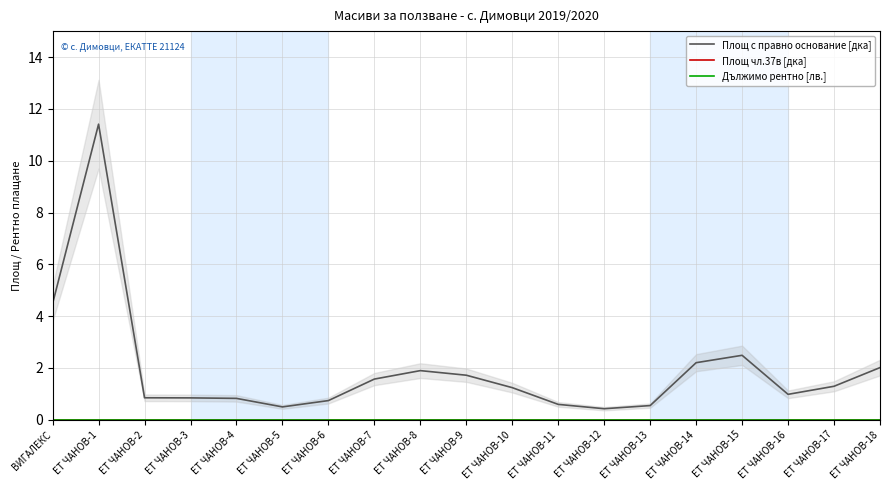

What is the label of the 13th point from the left?

ЕТ ЧАНОВ-12